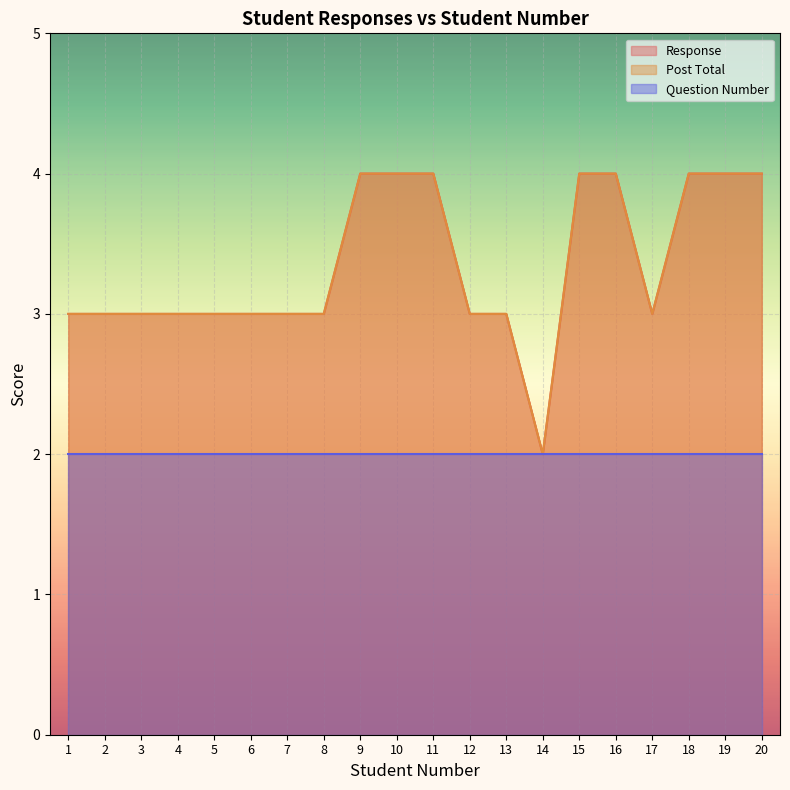

Does the chart display data point markers on the line(s)?

No